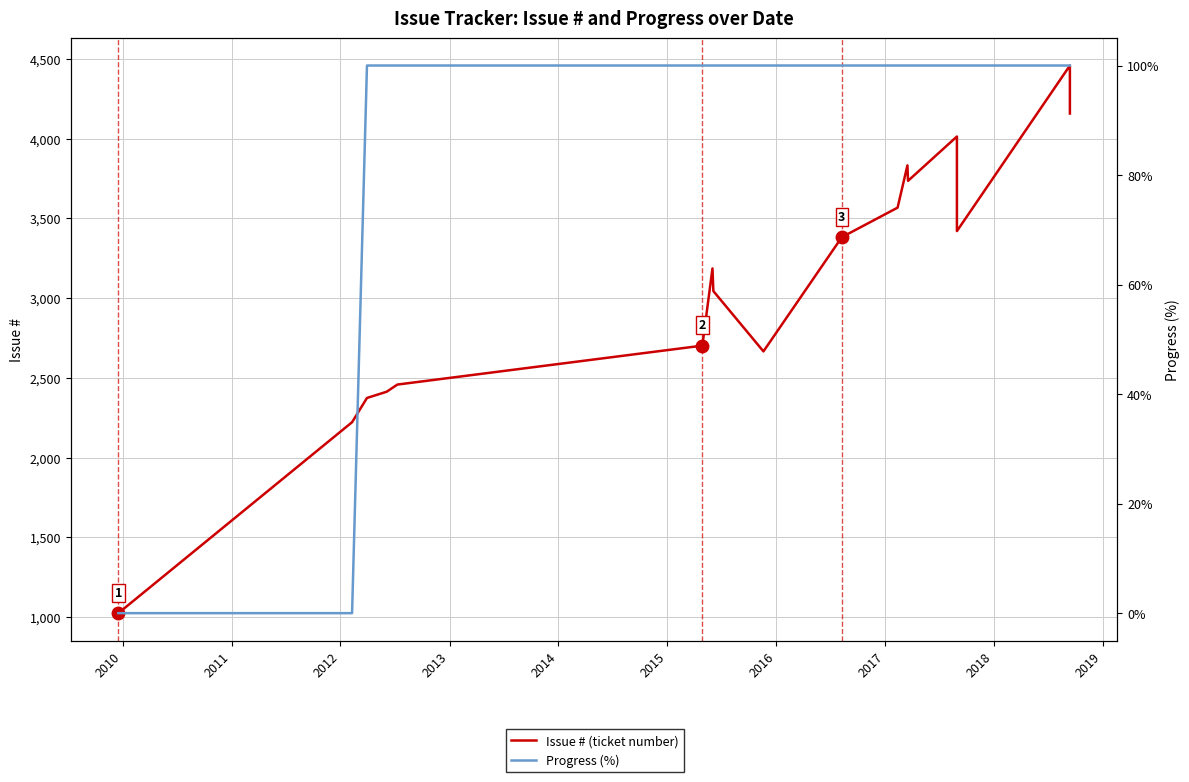

True or false: Progress (%) and Issue # cross at least once.

False